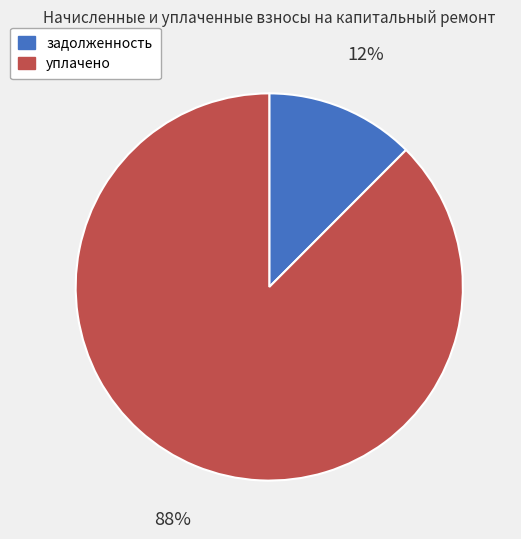

To the nearest percent, what is the average slice percentage?

50%